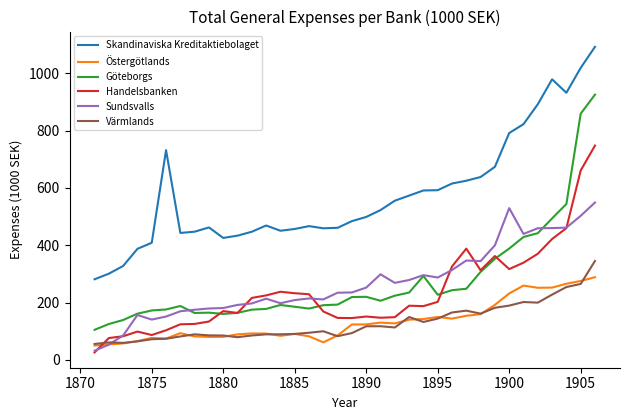

What is the smallest value displayed?

26.2